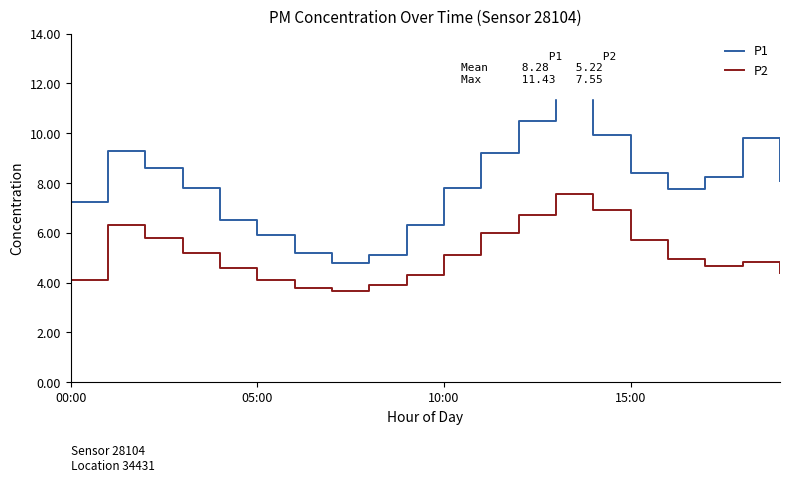

How many series are shown in this chart?

2